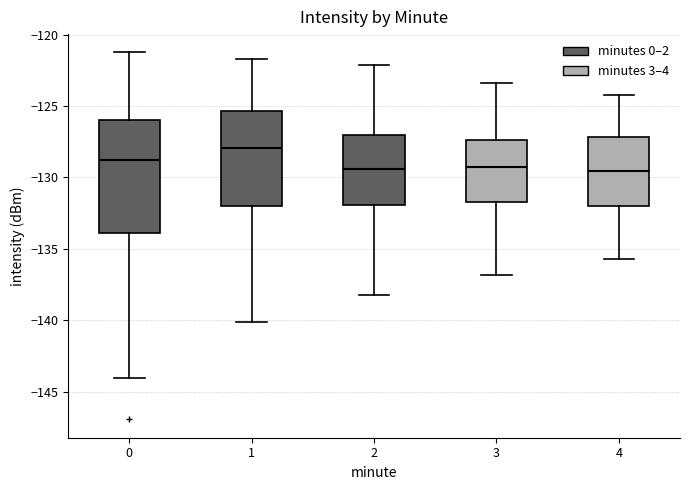

Where is the upper edge of the box at x = 0 on the y-axis? The values are not printed on the chart, so give them approximately, as read against the axis.

-126.0